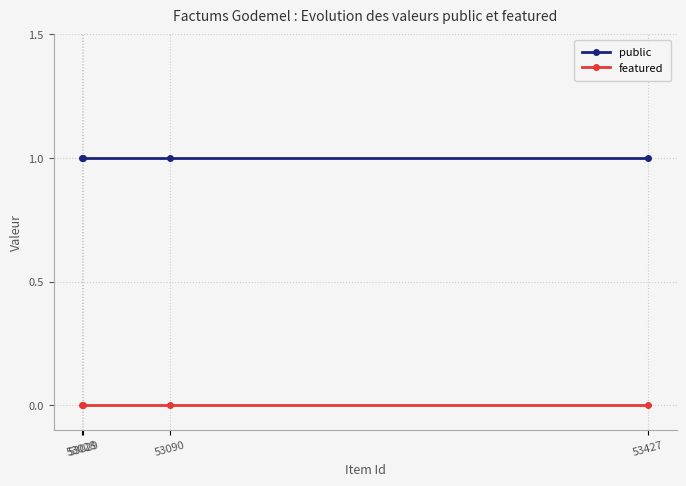

Count the number of categories in the chart.

4